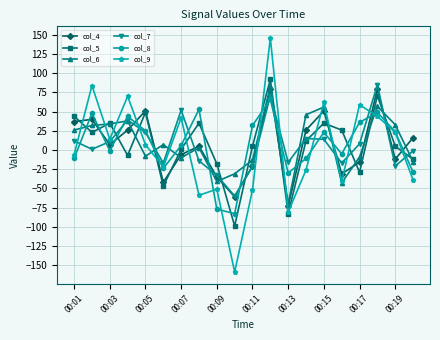

Count the number of categories in the chart.

20